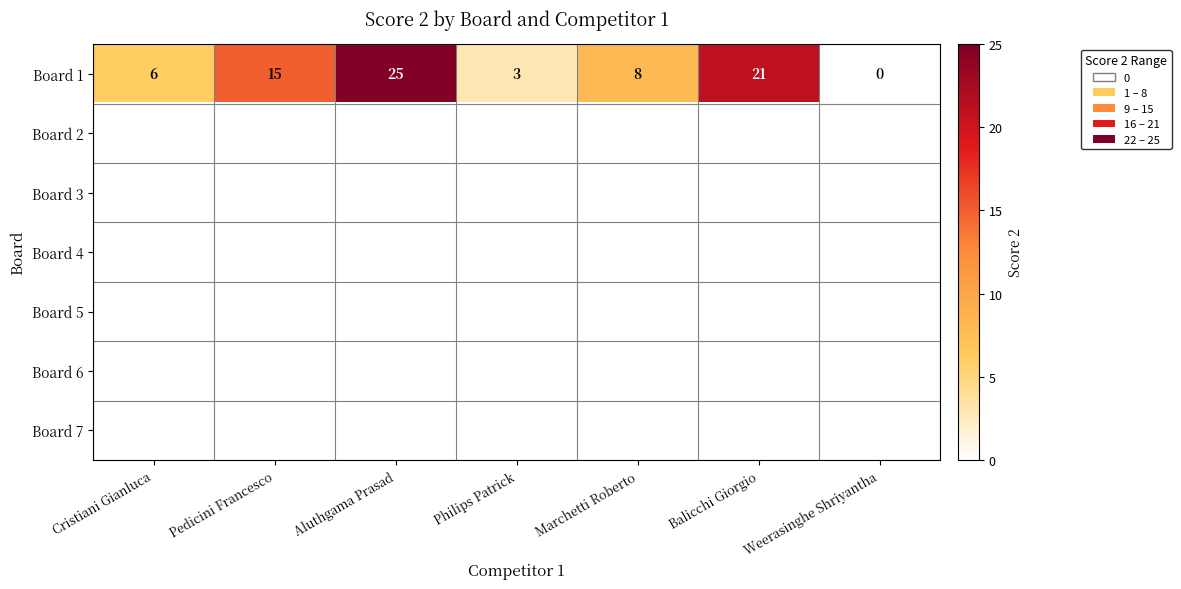

The Board 1 series shows 3 at Philips Patrick. True or false?

True